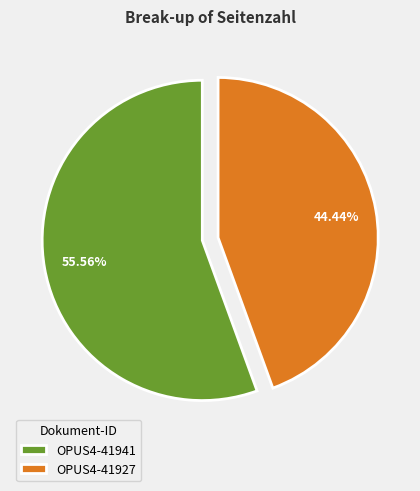

Is it true that OPUS4-41927 is 44% of the pie?

True